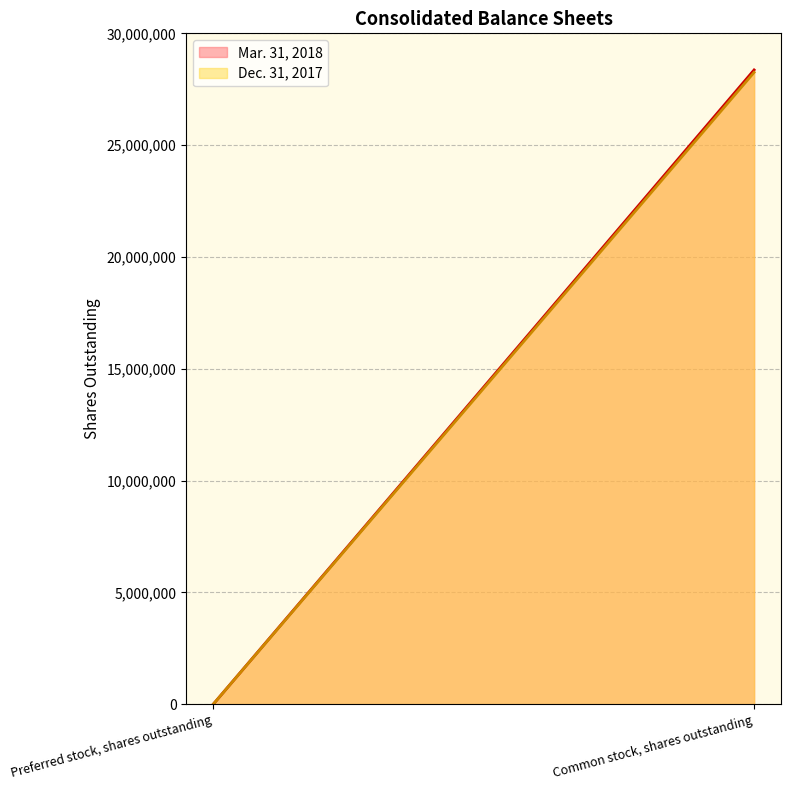

How many data points does each series have?

2